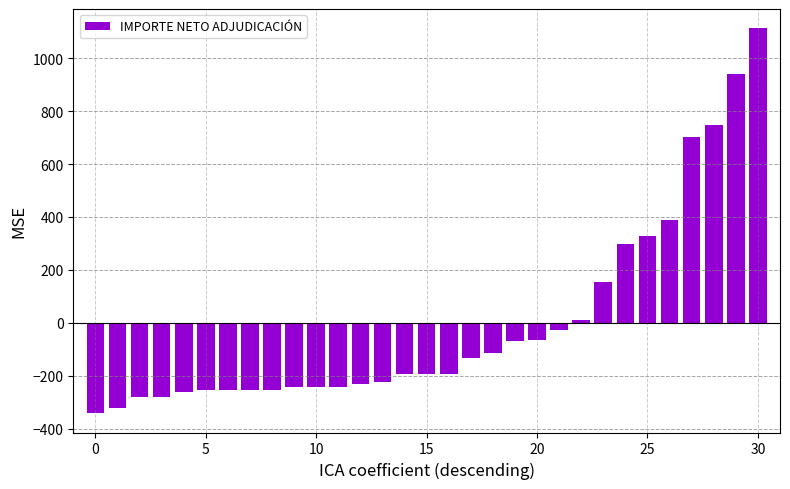

What is the value of the 27th bar from the left?

388.7